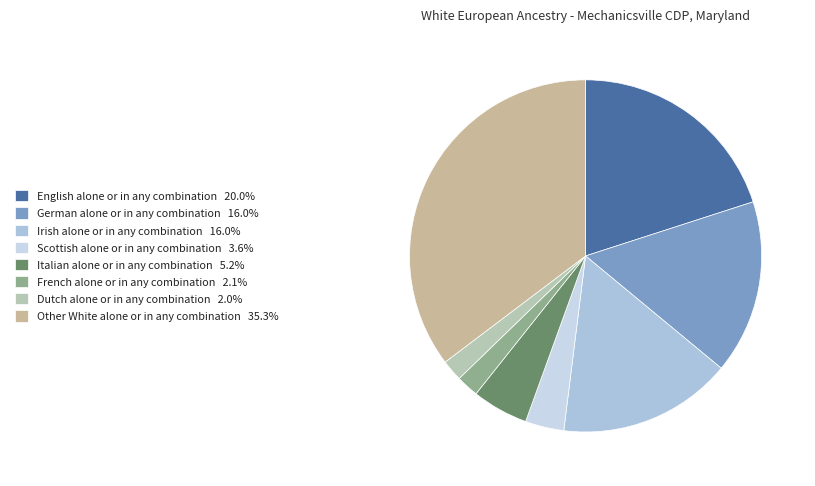

To the nearest percent, what is the difference between the largest and smallest slice percentages?

33%